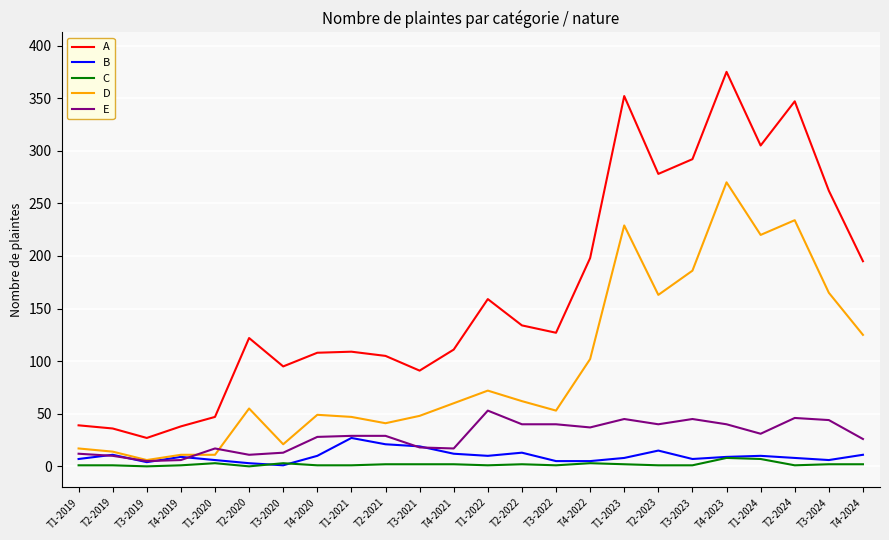

At how many categories does at least one series exceed 313?

3